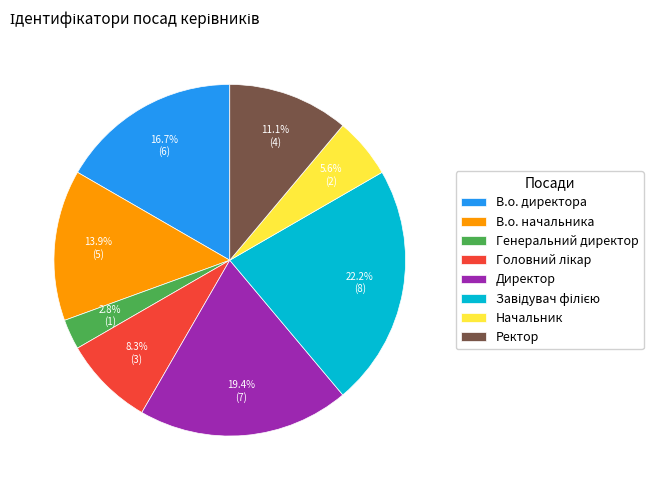

Does any single category account for the majority?

No